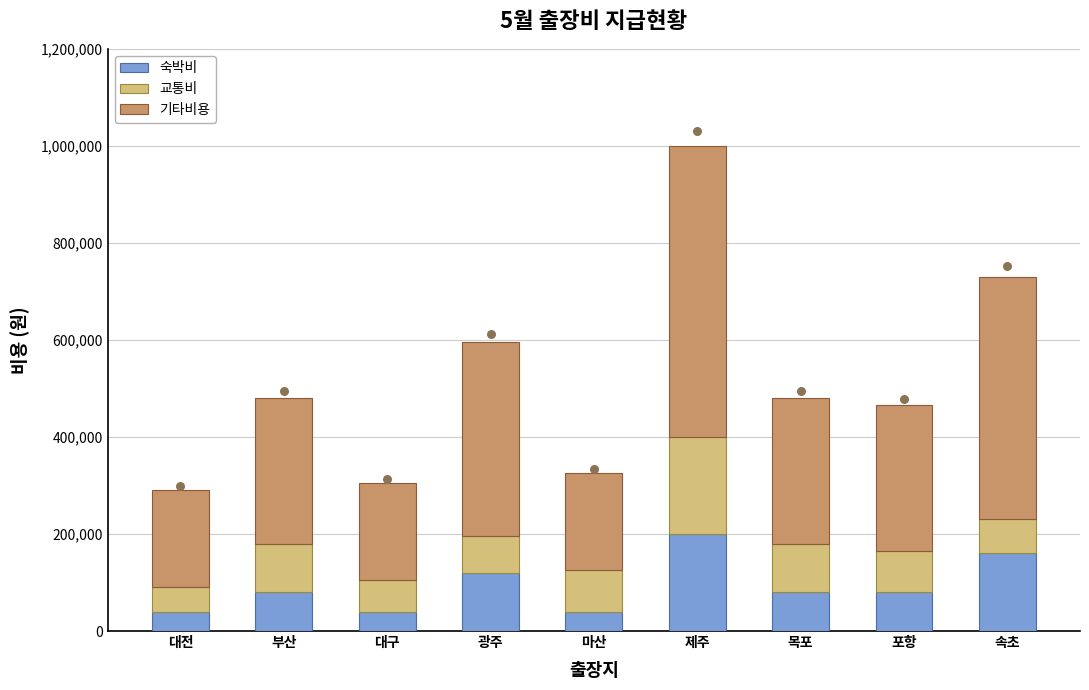

What are all the series names shown in the legend?

숙박비, 교통비, 기타비용